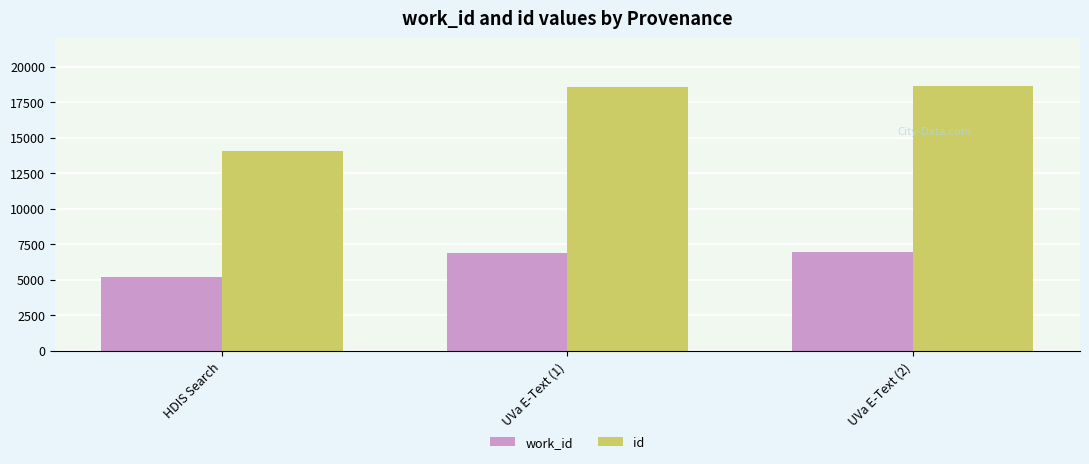

Rank the series by their maximum value, from lowest to highest.

work_id, id